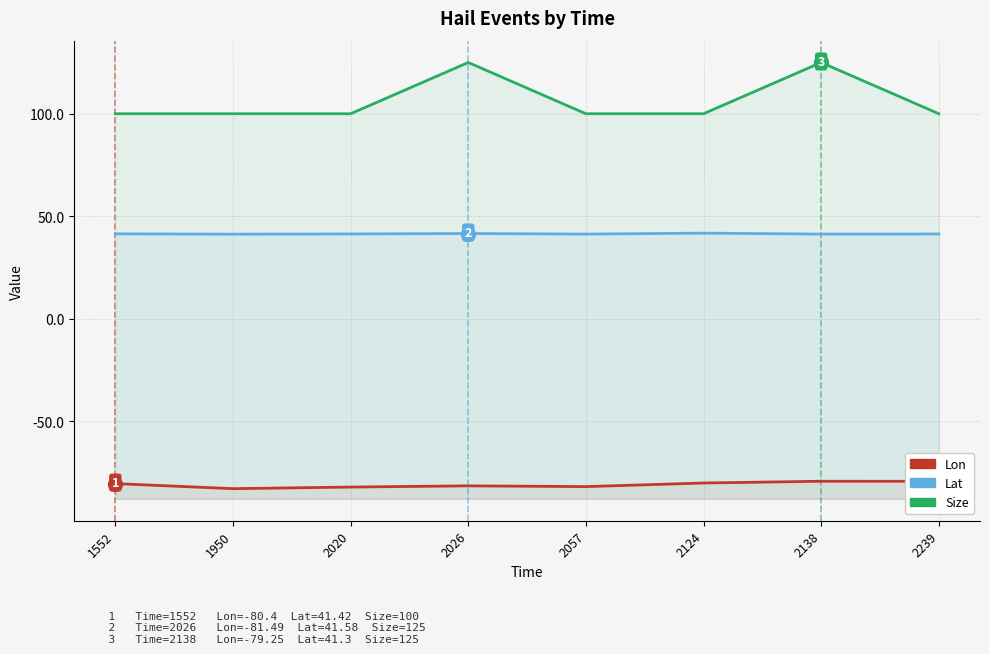

Does the chart display data point markers on the line(s)?

No